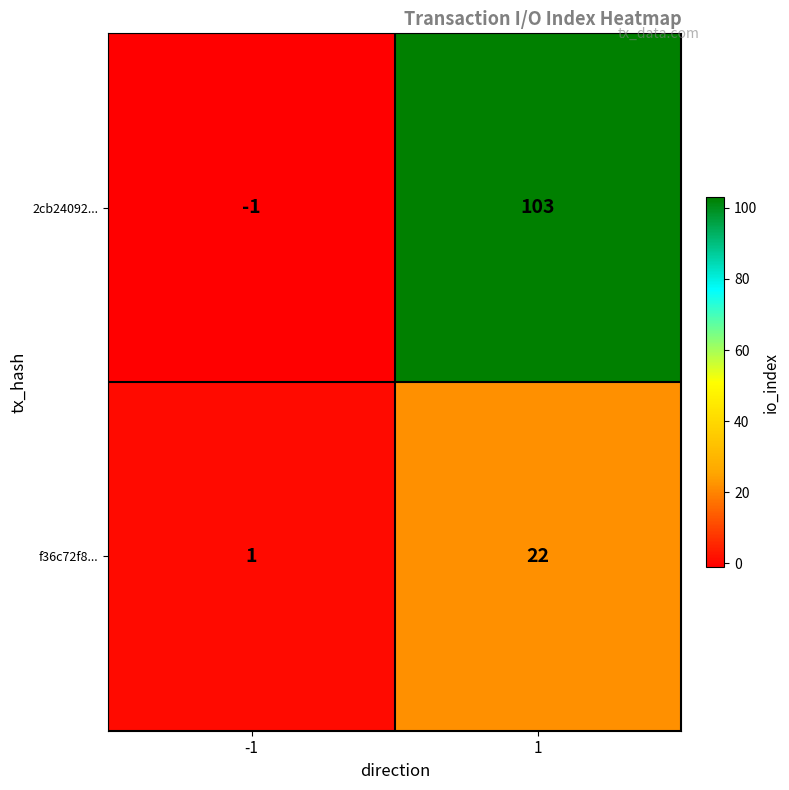

Which series has the largest total across all categories?

2cb24092...